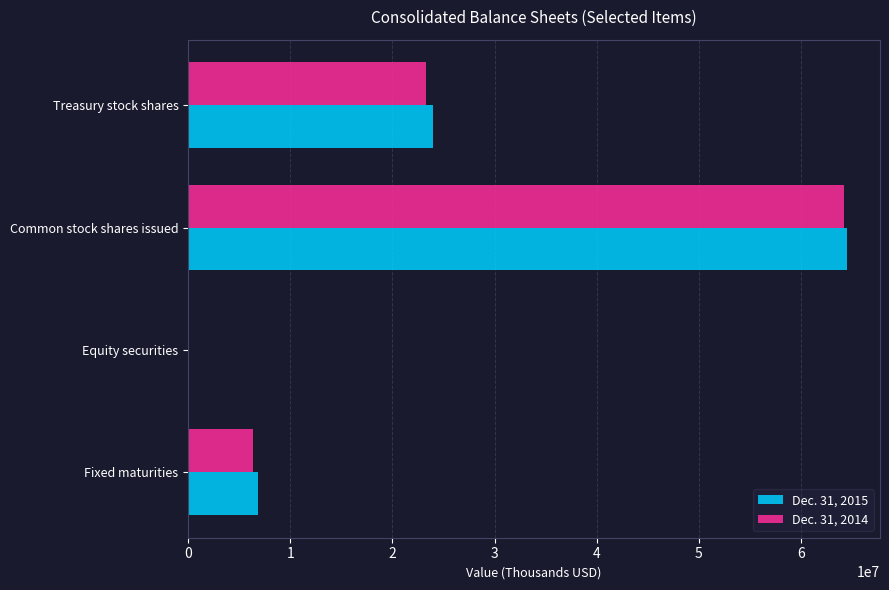

At which category does the chart reach its peak across all series?

Common stock shares issued